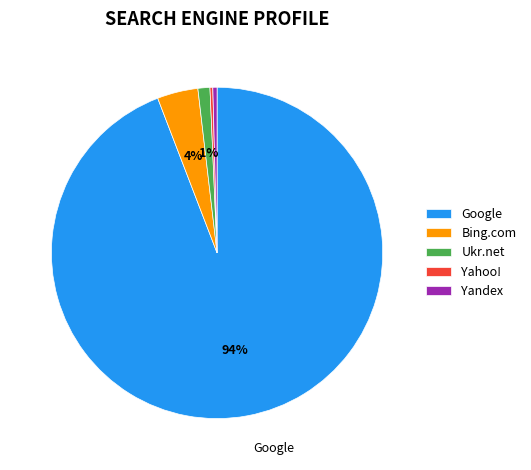

What percentage is the Bing.com slice, to the nearest percent?

4%